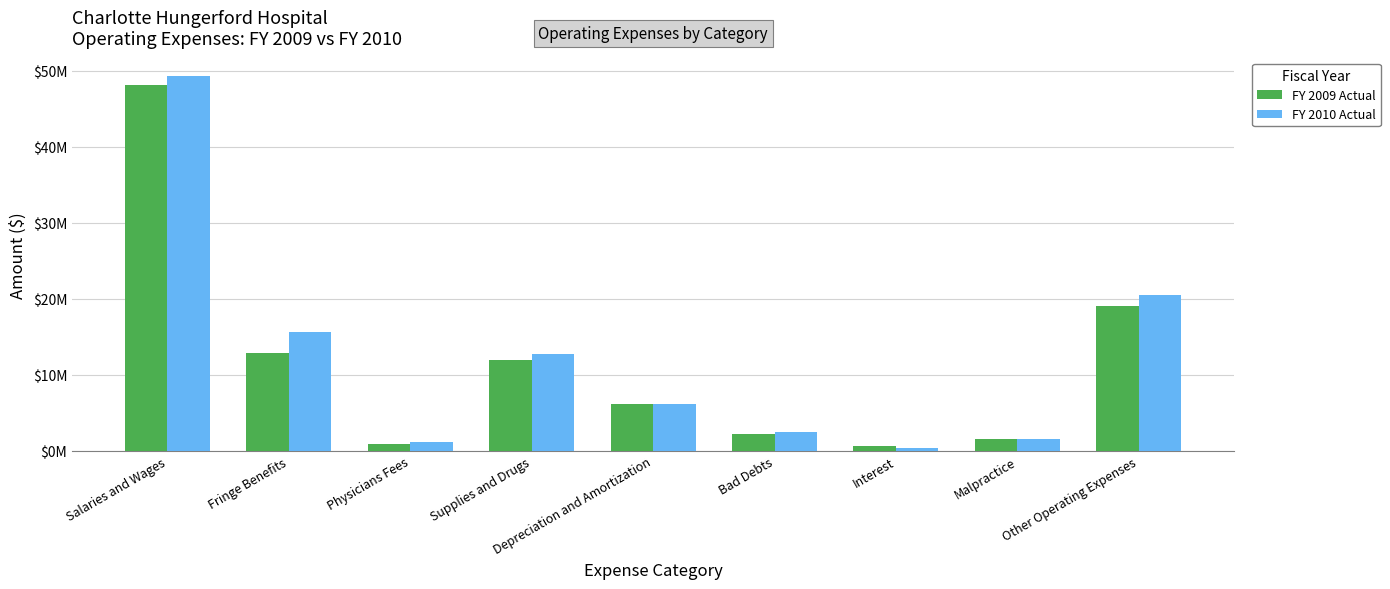

The FY 2009 Actual series shows 19026780 at Other Operating Expenses. True or false?

True